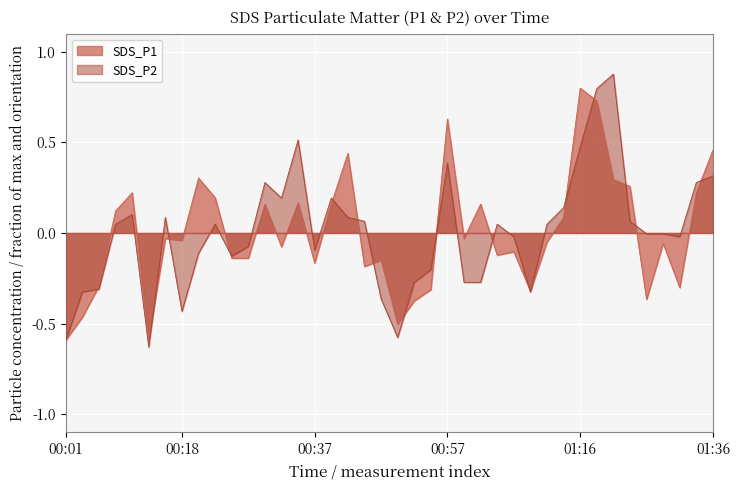

Reading right to left, transcribe all the data shown in this chart.

SDS_P1: 0.5	0.2	-0.3	-0.1	-0.4	0.3	0.3	0.7	0.8	0.1	-0.0	-0.3	-0.1	-0.1	0.2	-0.0	0.6	-0.3	-0.4	-0.5	-0.1	-0.2	0.4	0.2	-0.2	0.2	-0.1	0.2	-0.1	-0.1	0.2	0.3	-0.0	-0.0	-0.6	0.2	0.1	-0.3	-0.5	-0.6
SDS_P2: 0.3	0.3	-0.0	-0.0	-0.0	0.1	0.9	0.8	0.5	0.1	0.0	-0.3	-0.0	0.0	-0.3	-0.3	0.4	-0.2	-0.3	-0.6	-0.4	0.1	0.1	0.2	-0.1	0.5	0.2	0.3	-0.1	-0.1	0.0	-0.1	-0.4	0.1	-0.6	0.1	0.0	-0.3	-0.3	-0.6